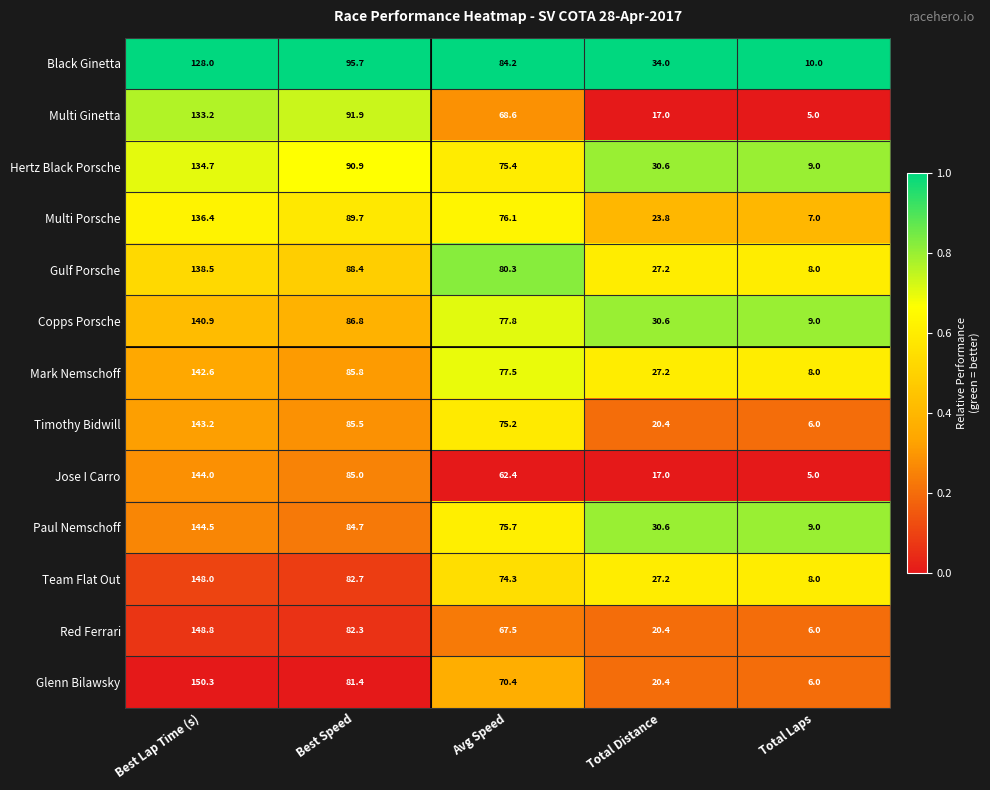

What is the total value across all series at Total Distance?

326.4